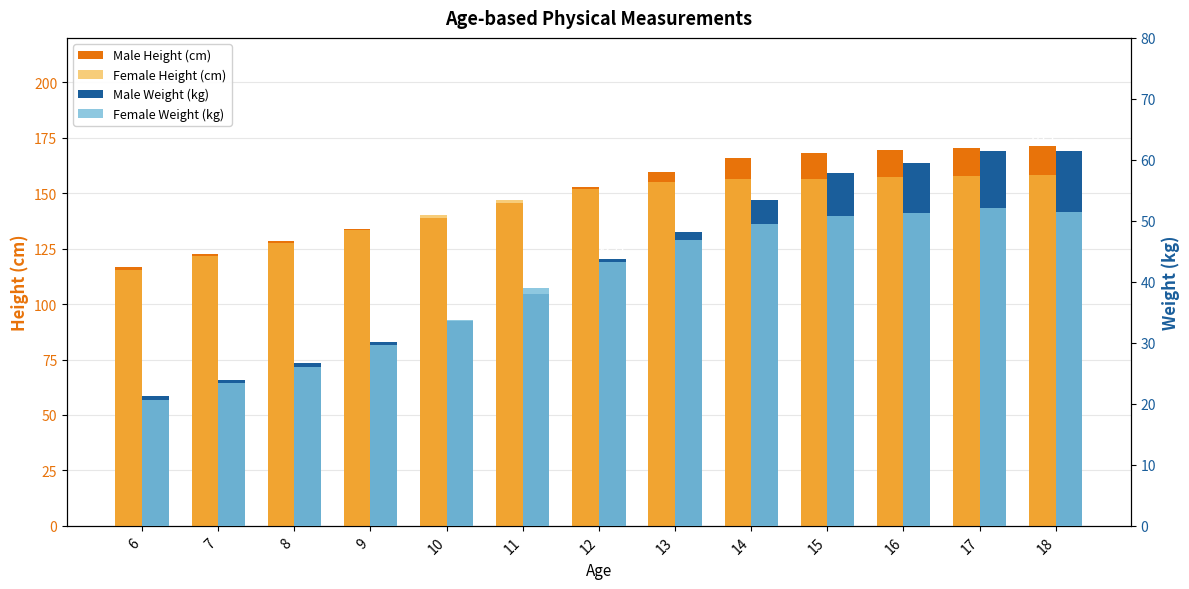

Which series has the largest total across all categories?

Male Height (cm)